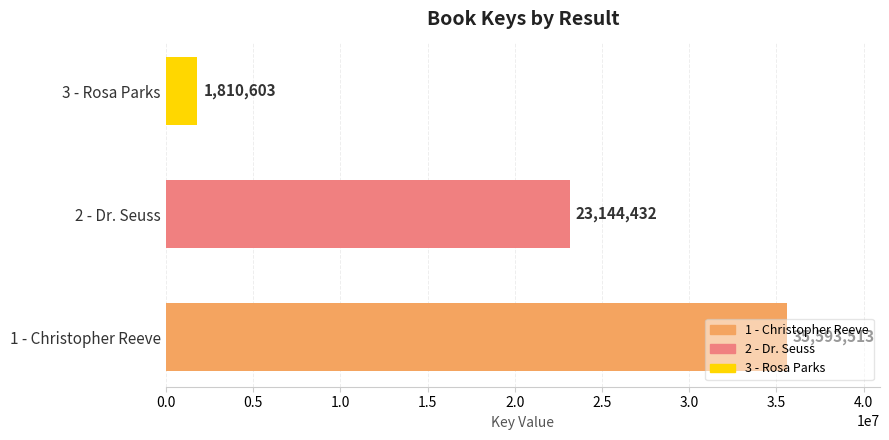

How many data points are less than 23144432?

1